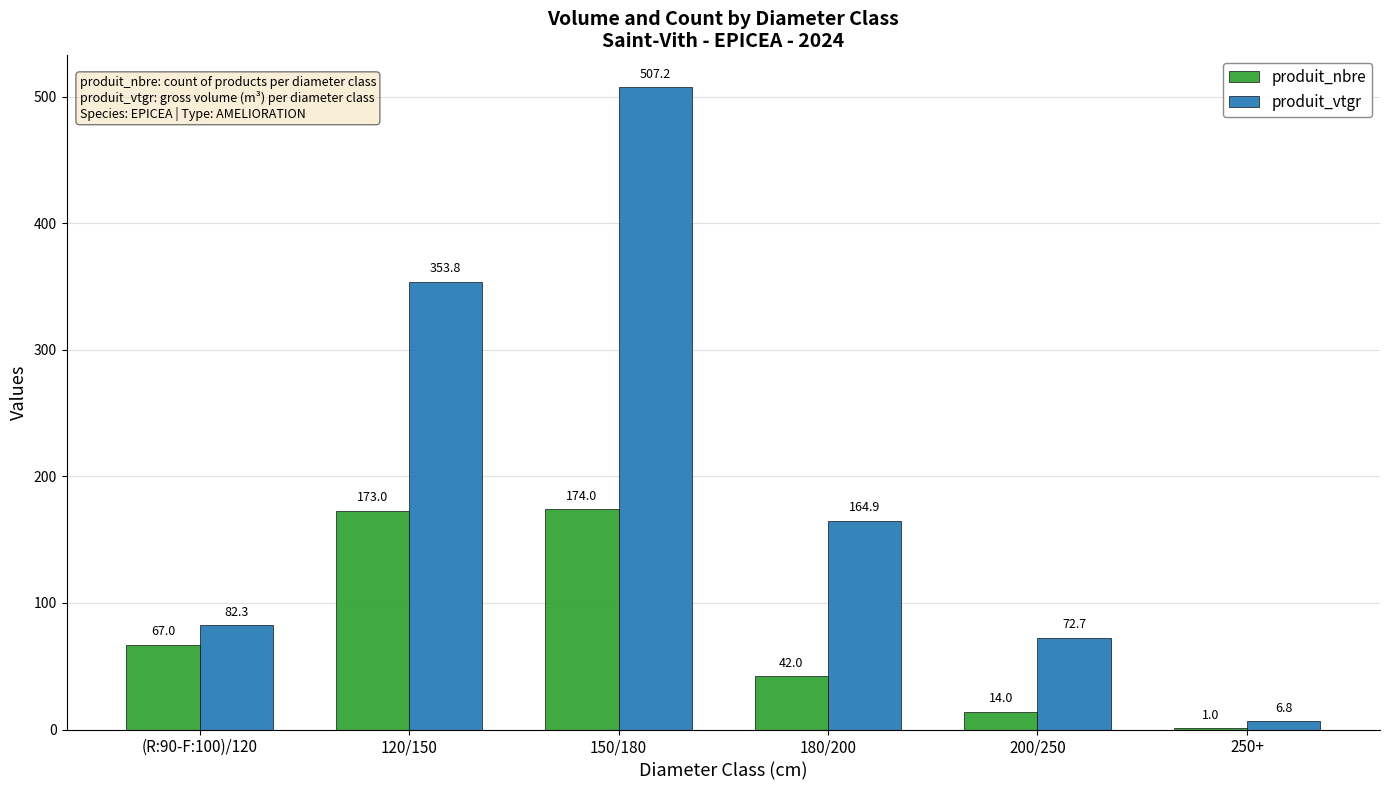

What is the sum of all produit_nbre values?

471.0